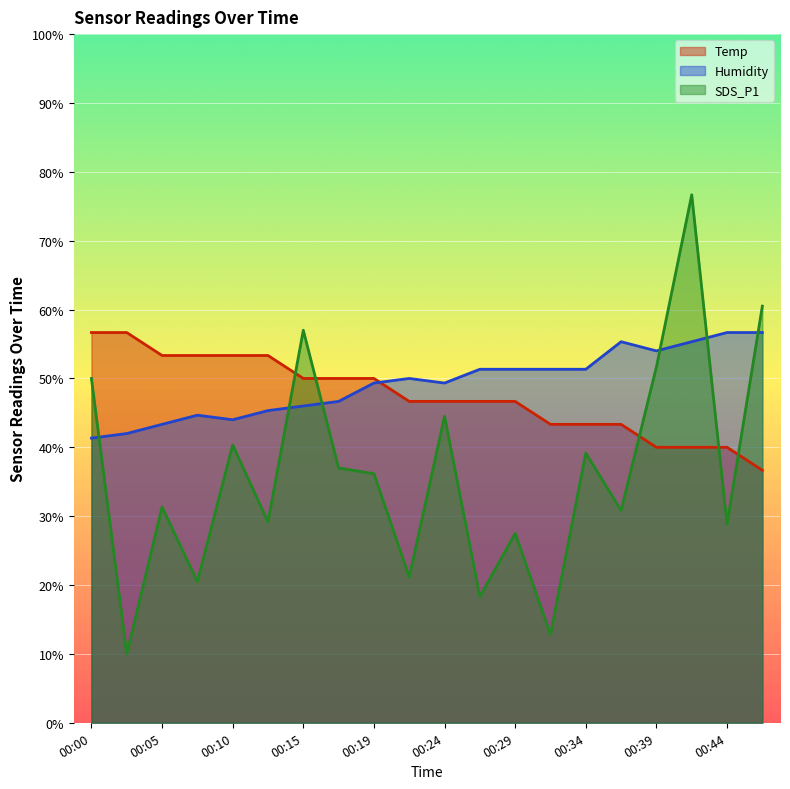

What is the difference between the maximum and second lowest values in the Humidity series?

14.7